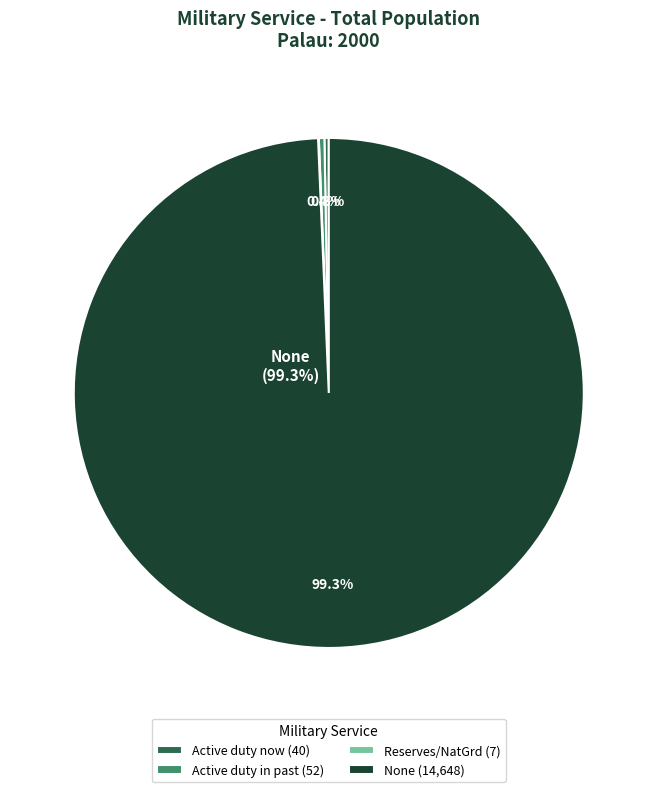

What portion of the pie excludes None (14,648)?

0.7%